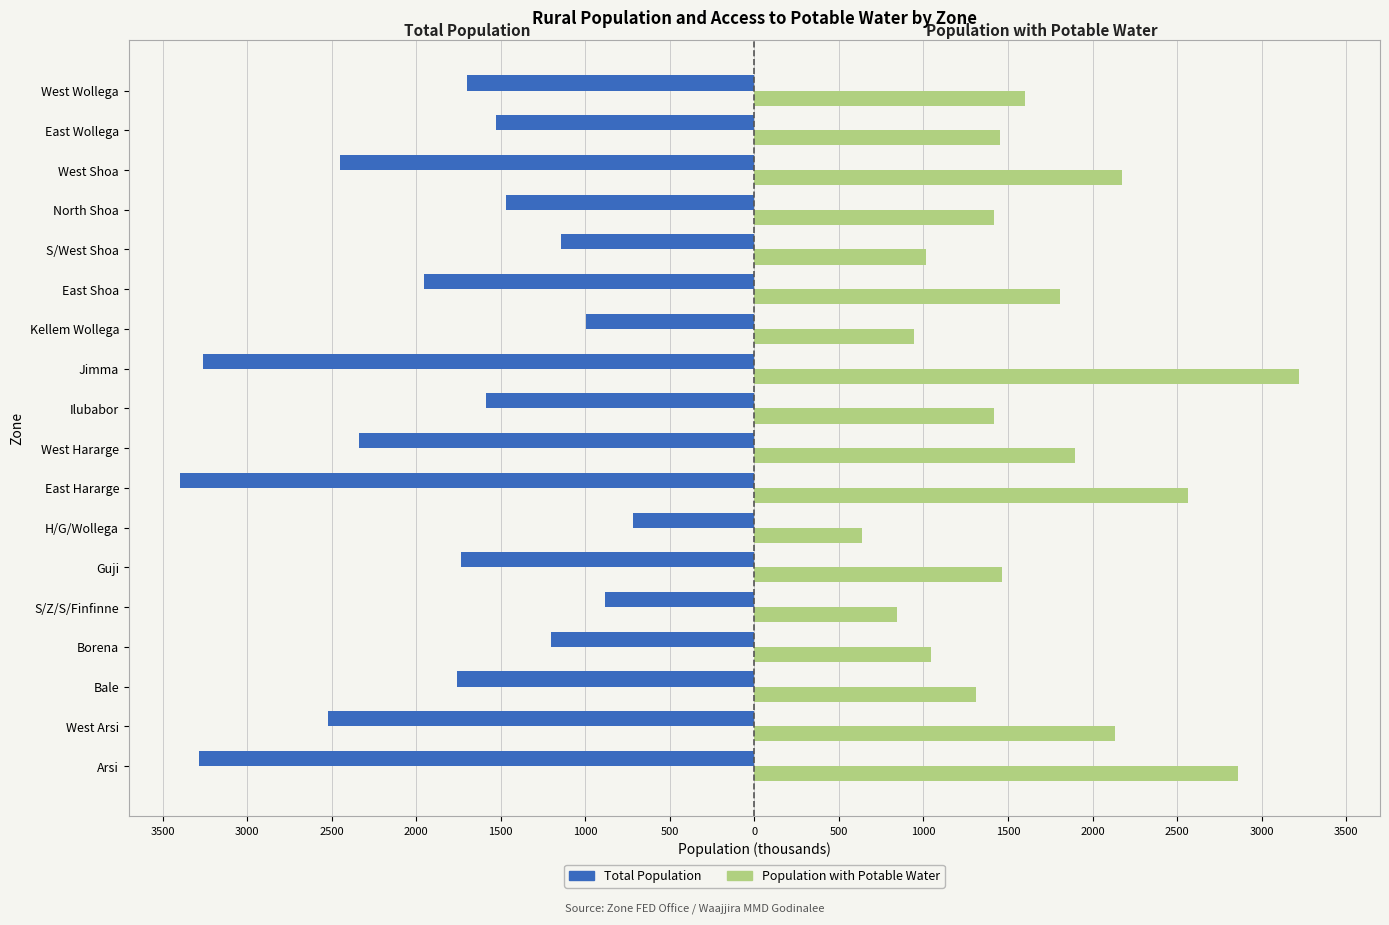

What are all the series names shown in the legend?

Total Population, Population with Potable Water